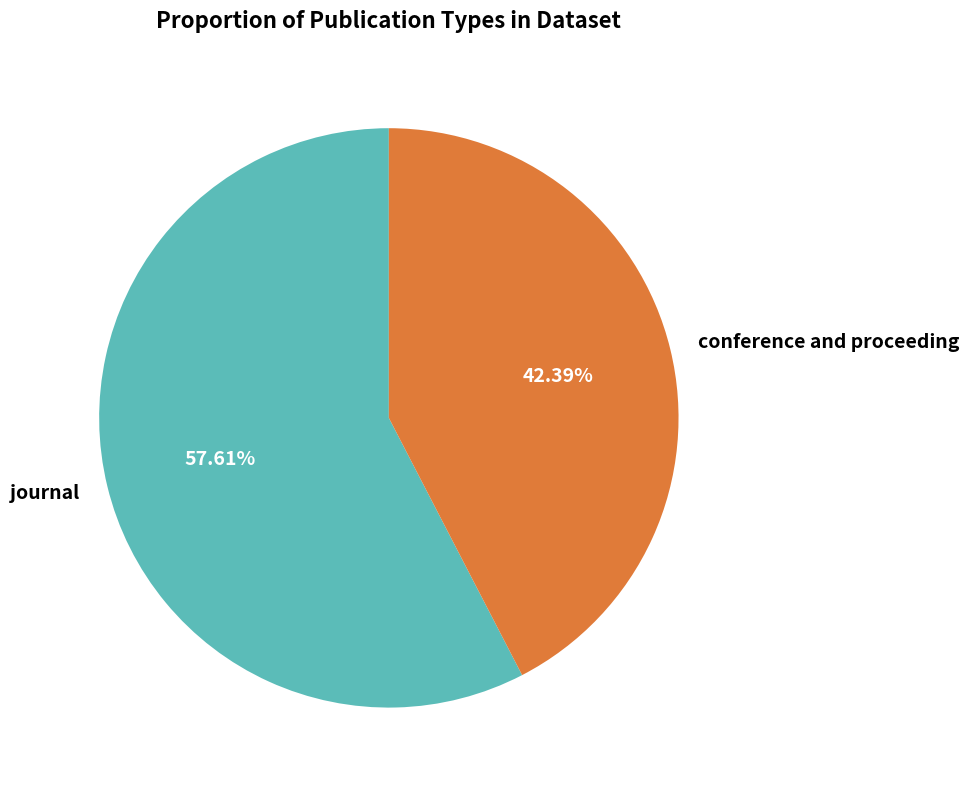

True or false: conference and proceeding accounts for 49% of the total.

False